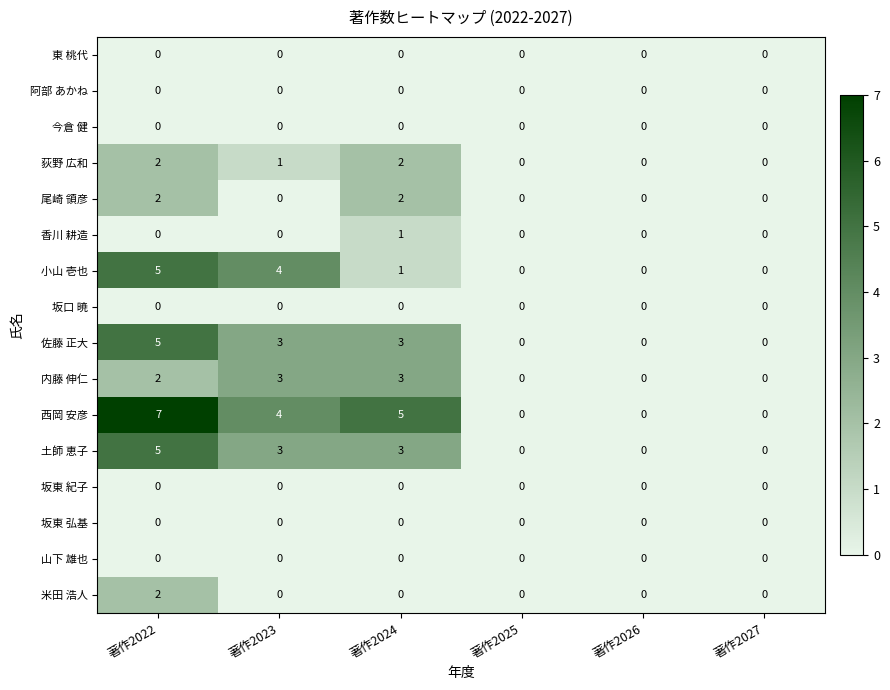

At which label does 佐藤 正大 first exceed 3?

著作2022